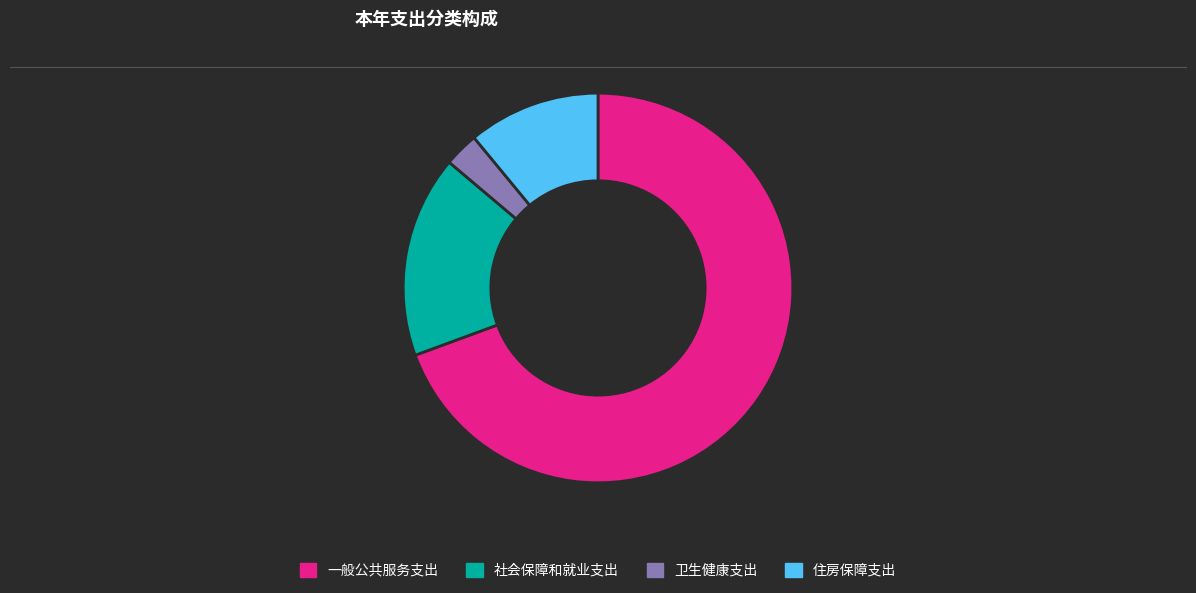

Is there any slice that represents more than half of the pie?

Yes